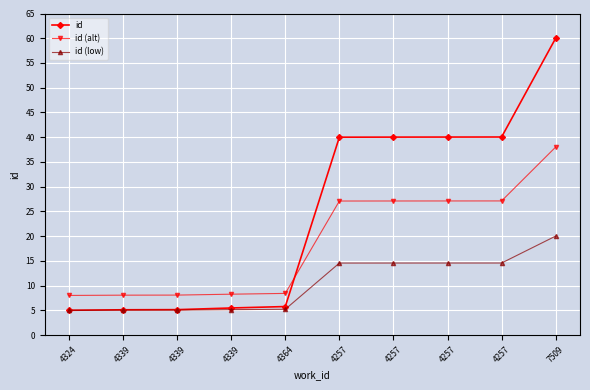

True or false: id (alt) and id (low) intersect in this chart.

False